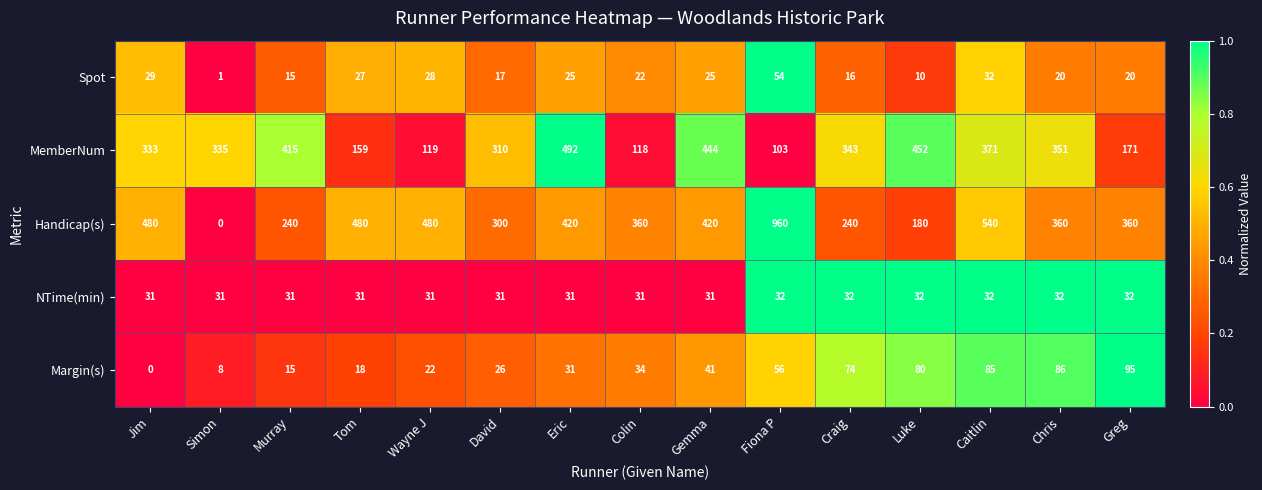

What is the sum of the MemberNum values at Craig and David?

653